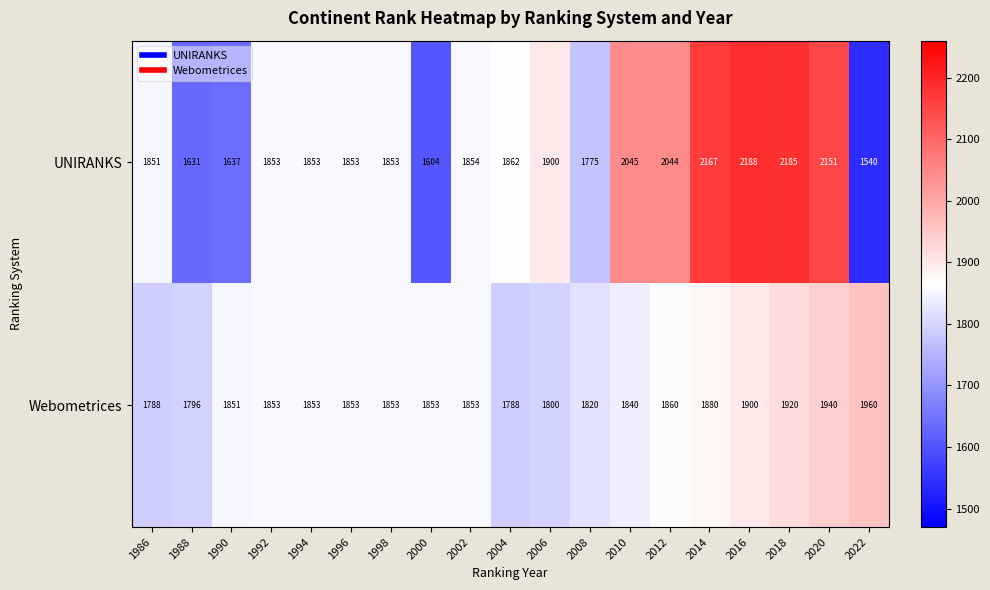

The value of Webometrices at 2022 is 1960. True or false?

True